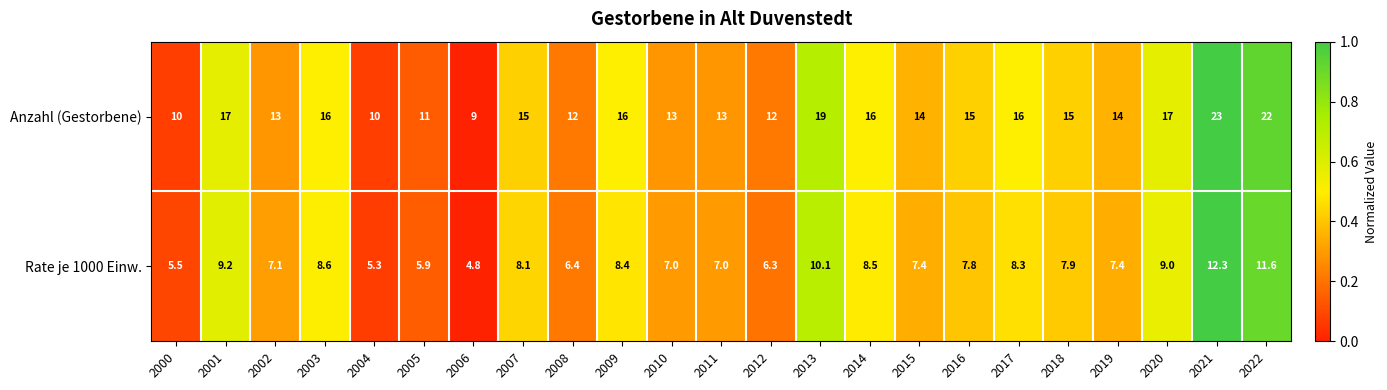

Is it true that Anzahl (Gestorbene) equals 13.0 at 2002?

True